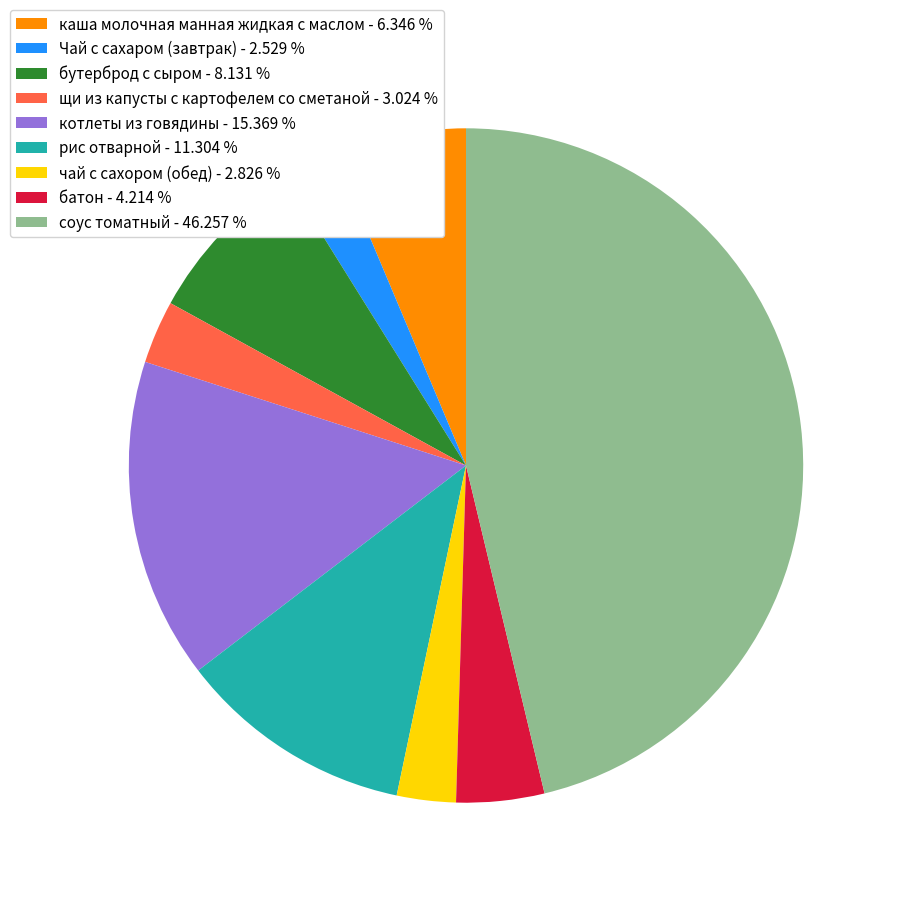

Approximately how many times larger is the value at соус томатный - 46.257 % compared to бутерброд с сыром - 8.131 %?

5.7